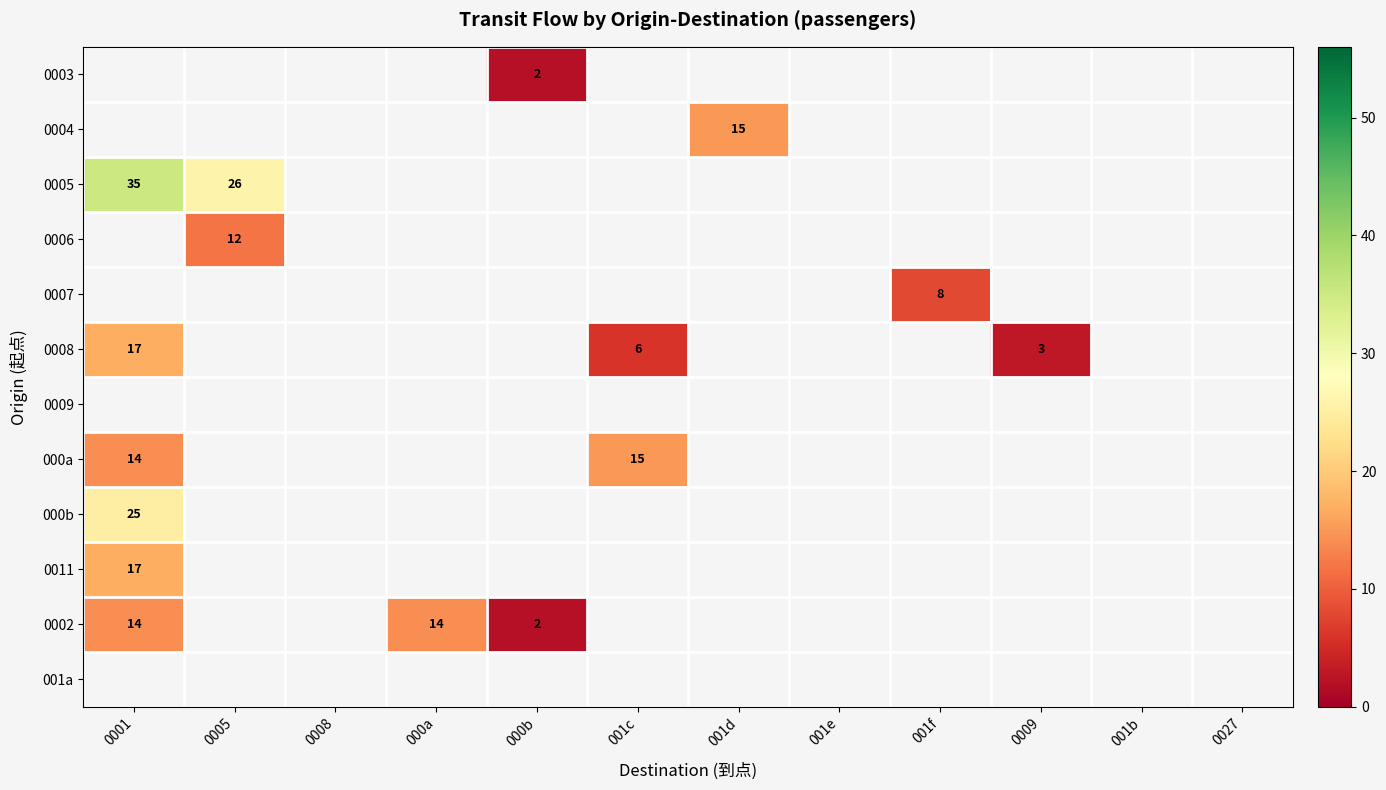

The 0002 series shows 14.0 at 0001. True or false?

True